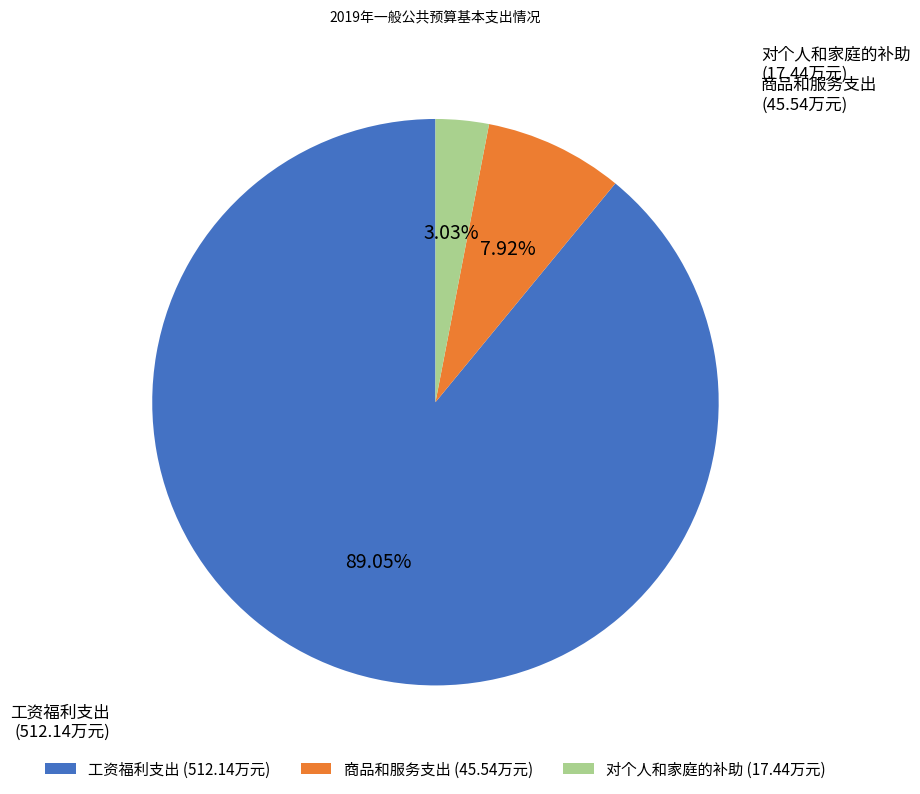

Combined, what portion of the pie is 工资福利支出 and 对个人和家庭的补助?

92.1%